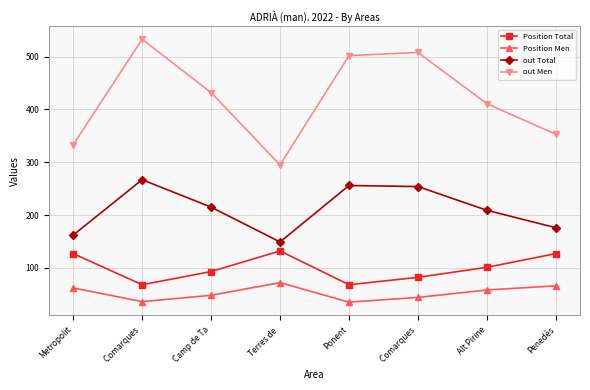

What is the difference between the maximum and minimum values in the out Total series?

118